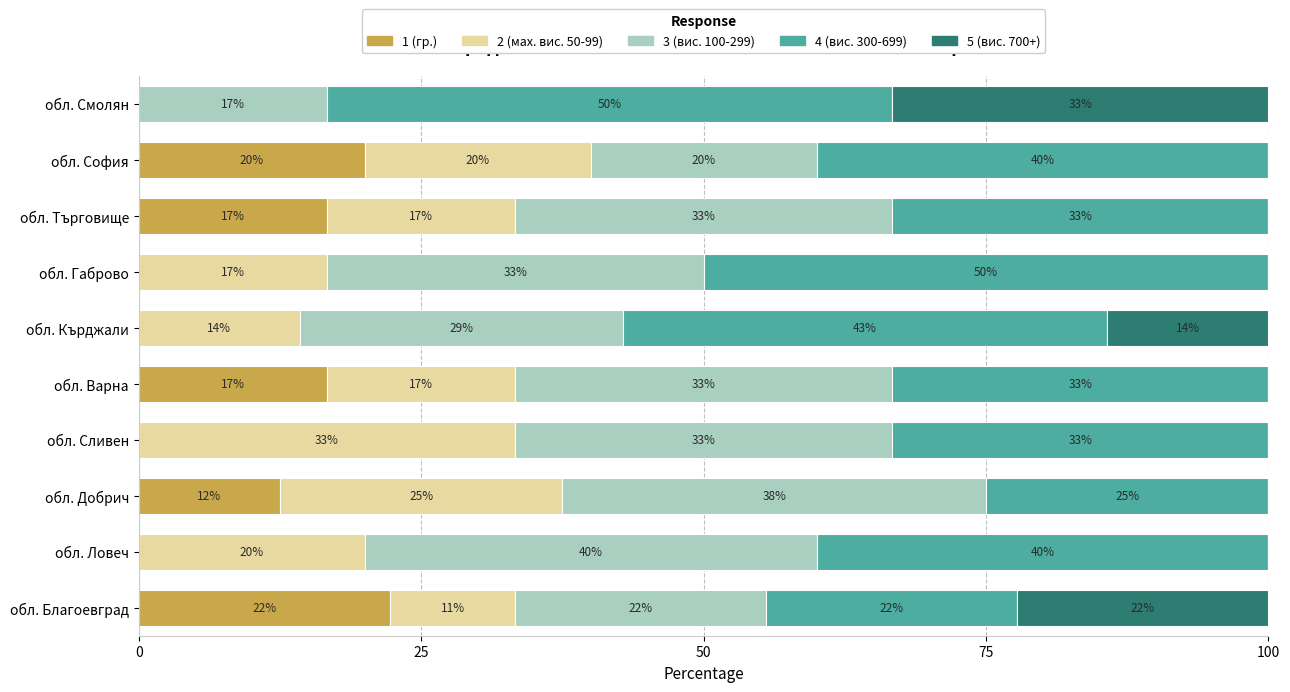

What are all the series names shown in the legend?

1 (гр.), 2 (мах. вис. 50-99), 3 (вис. 100-299), 4 (вис. 300-699), 5 (вис. 700+)